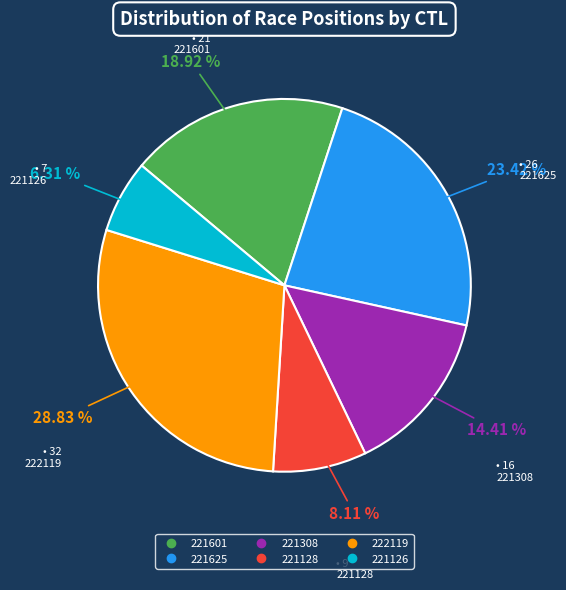

What portion of the pie excludes 221601?

81.1%